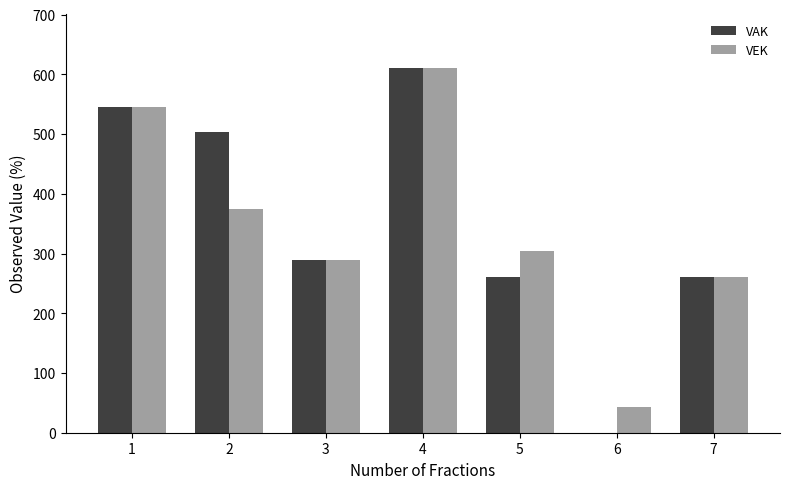

Which series changed the most between 4 and 6?

VAK